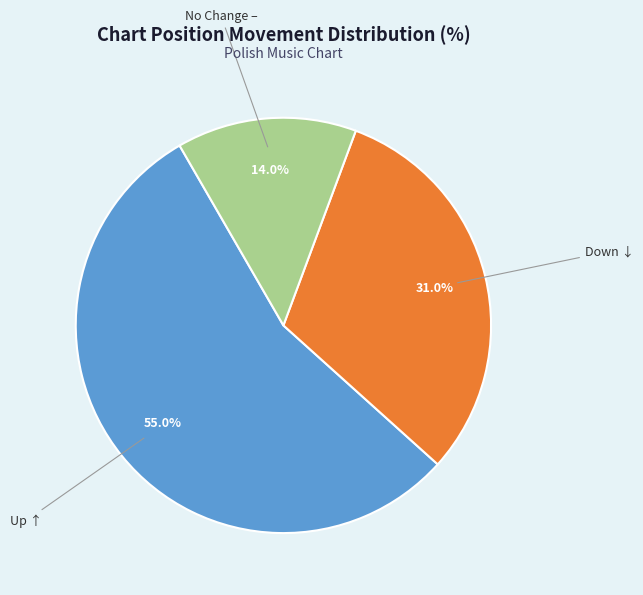

Count the number of slices in the pie.

3